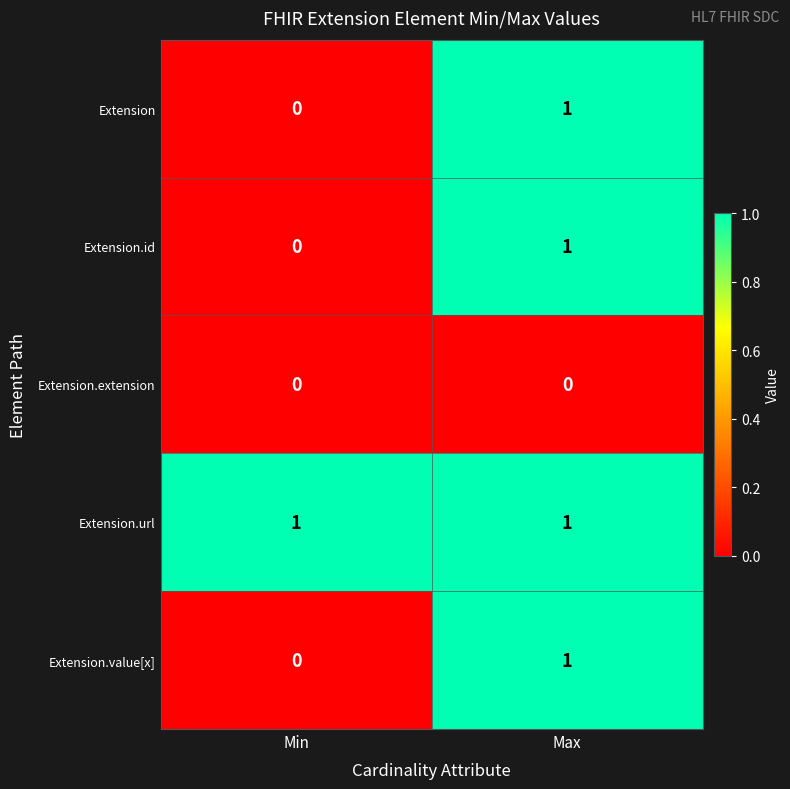

What is the spread (max minus min) of values at Max?

1